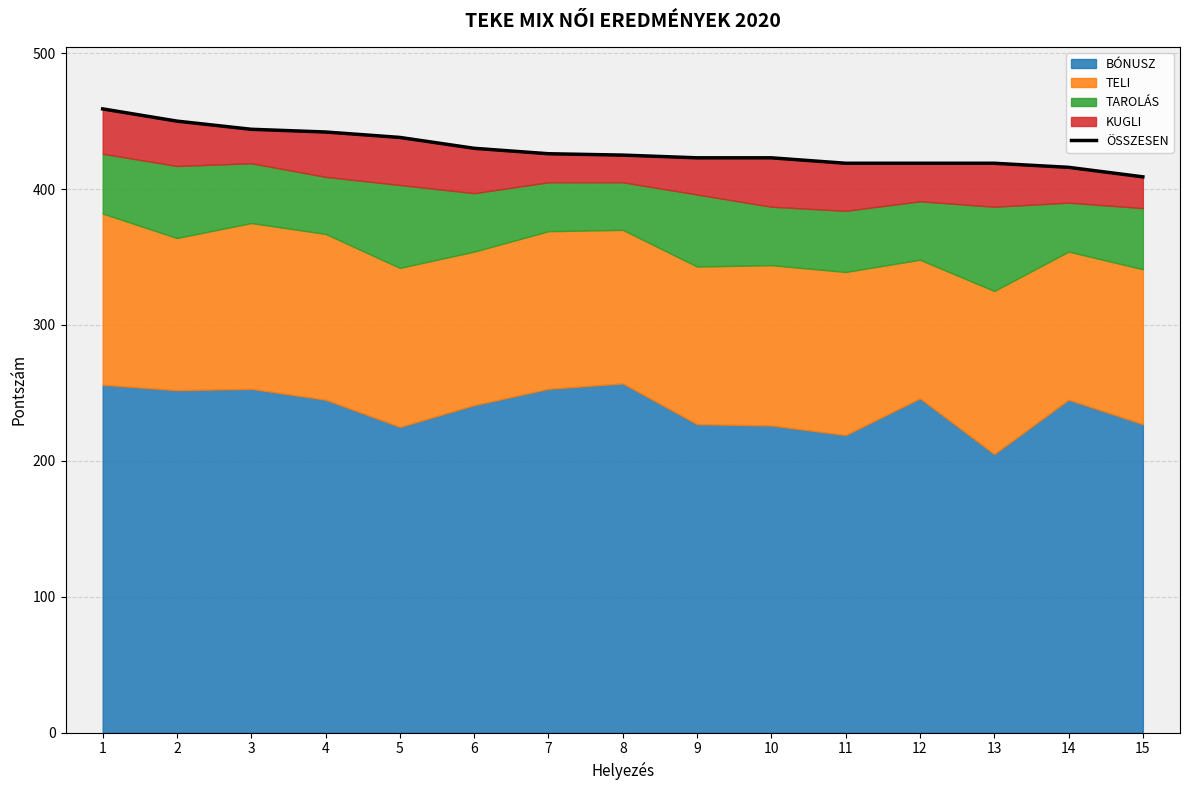

What is the greatest value displayed?

459